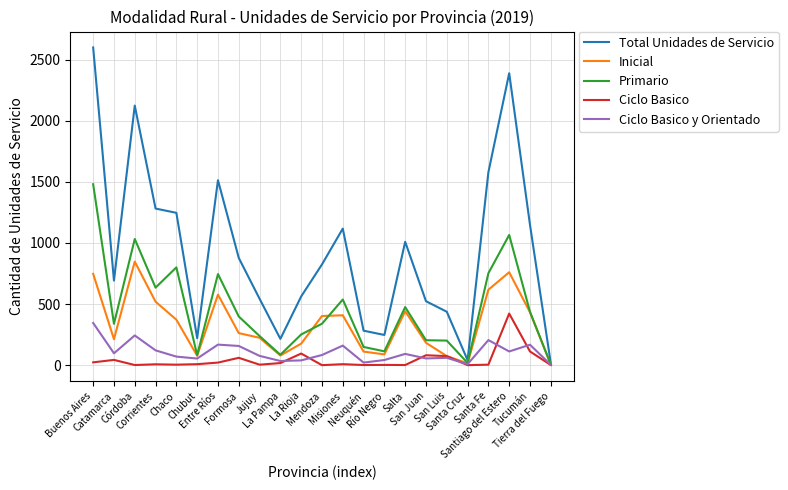

Which series has the largest range (max minus min)?

Total Unidades de Servicio